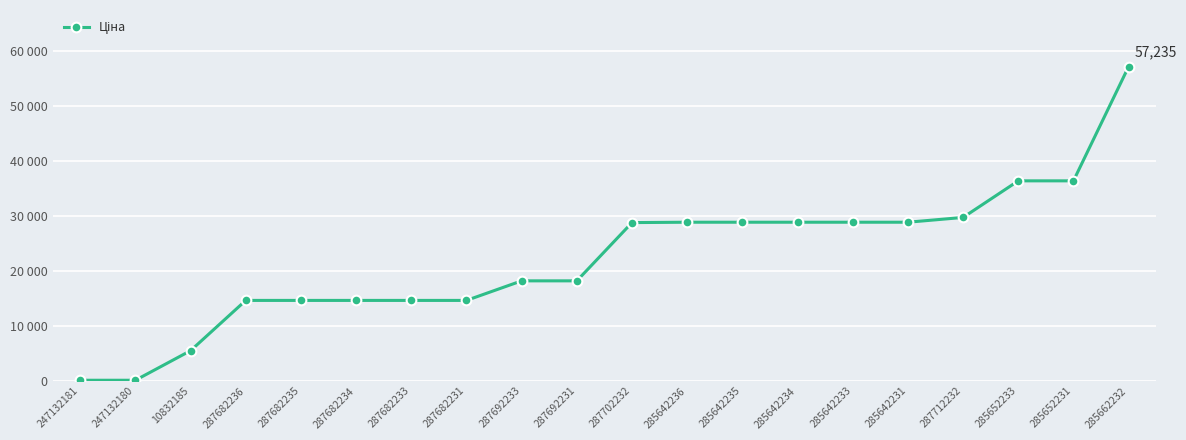

Reading left to right, transcribe all the data shown in this chart.

247132181=110.5	247132180=110.5	10832185=5497.3	287682236=14649.6	287682235=14649.6	287682234=14649.6	287682233=14649.6	287682231=14649.6	287692233=18212.0	287692231=18212.0	287702232=28821.8	285642236=28890.3	285642235=28890.3	285642234=28890.3	285642233=28890.3	285642231=28890.3	287712232=29761.5	285652233=36424.0	285652231=36424.0	285662232=57235.5